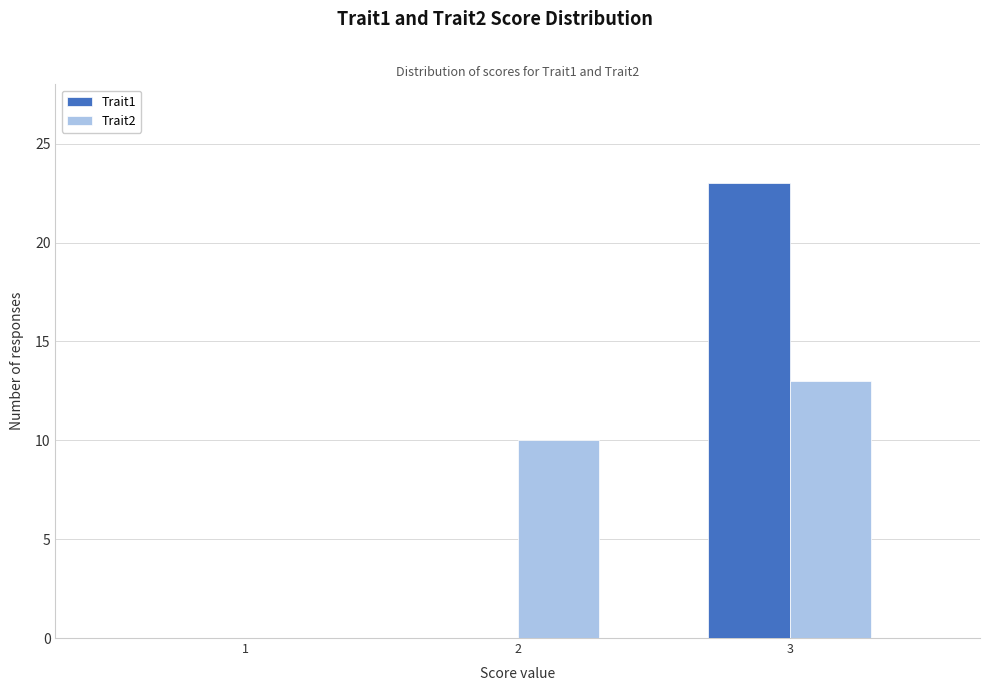

Reading left to right, transcribe all the data shown in this chart.

Trait1: 1=0	2=0	3=23
Trait2: 1=0	2=10	3=13